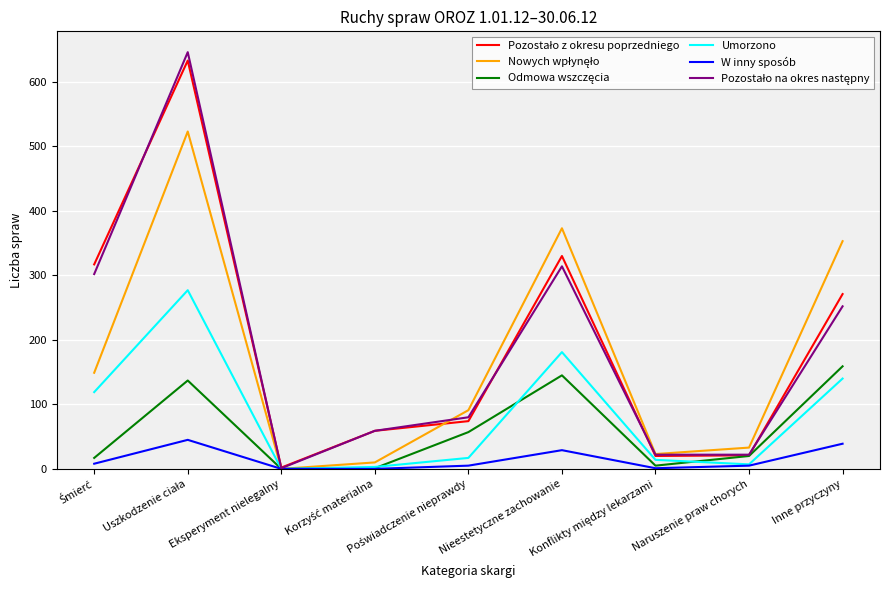

What is the maximum value shown in the chart?

646